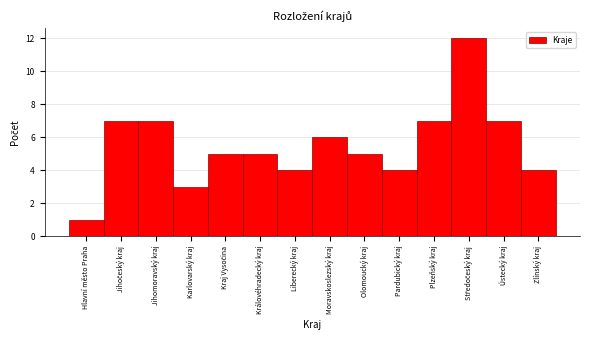

Reading right to left, list all the values displayed in this chart.

4	7	12	7	4	5	6	4	5	5	3	7	7	1